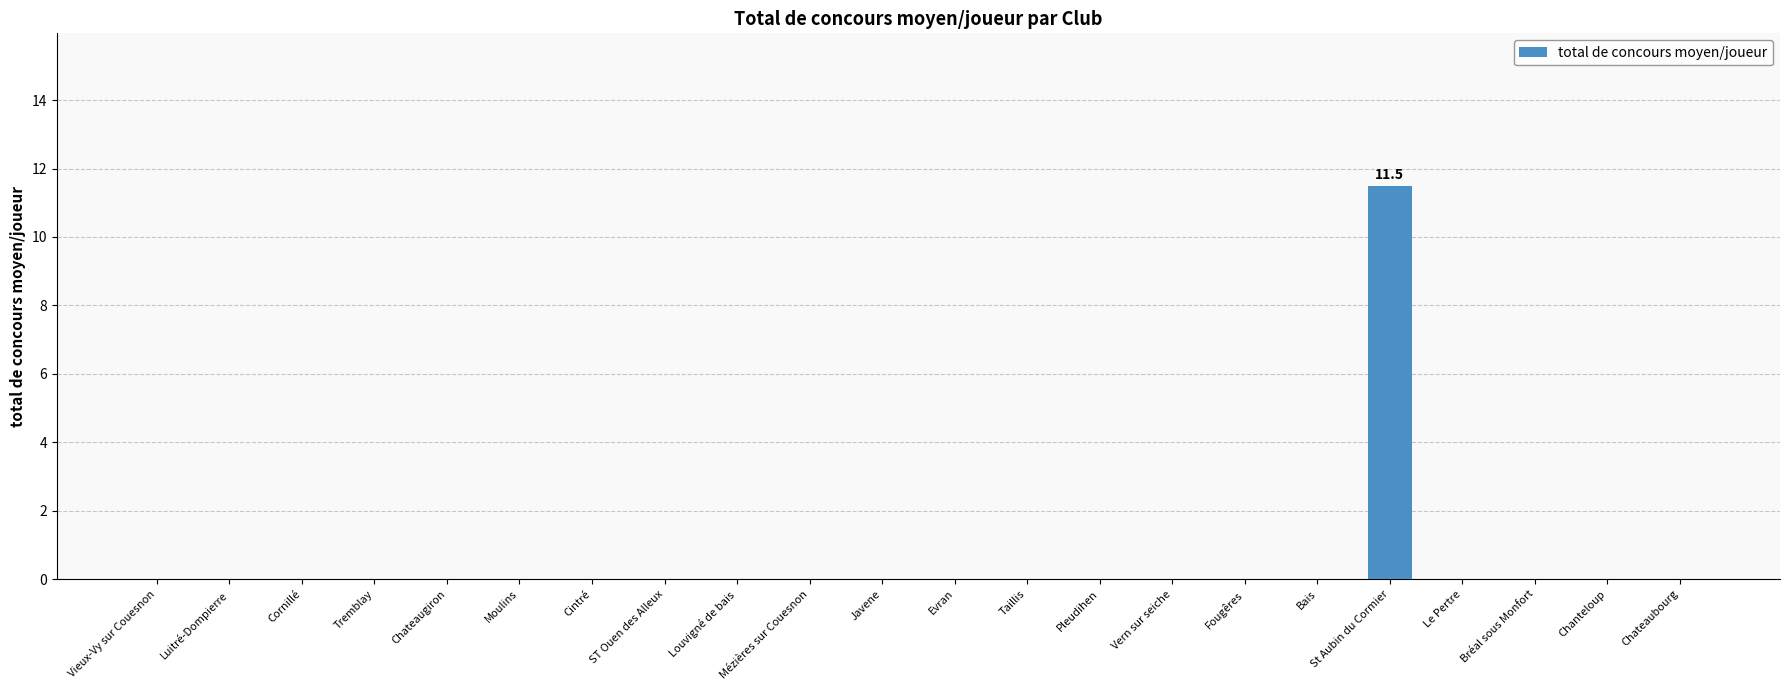

Reading left to right, transcribe all the data shown in this chart.

0.0	0.0	0.0	0.0	0.0	0.0	0.0	0.0	0.0	0.0	0.0	0.0	0.0	0.0	0.0	0.0	0.0	11.5	0.0	0.0	0.0	0.0